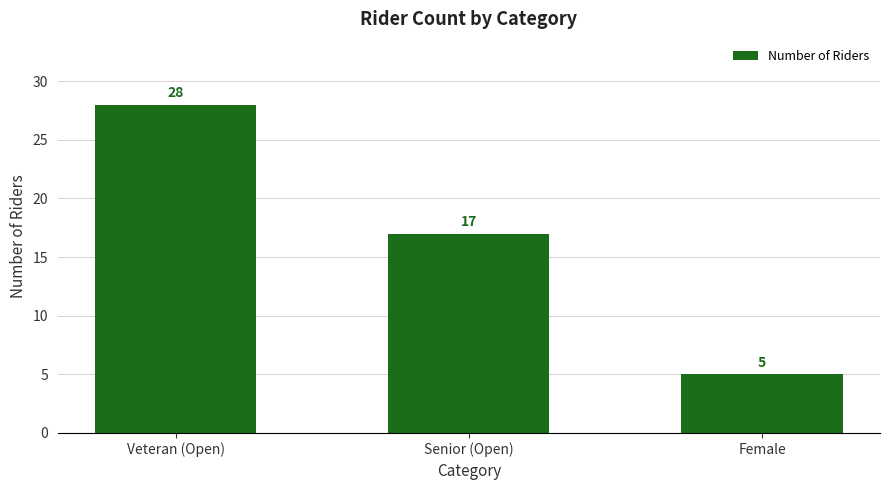

Does the chart contain stacked bars?

No